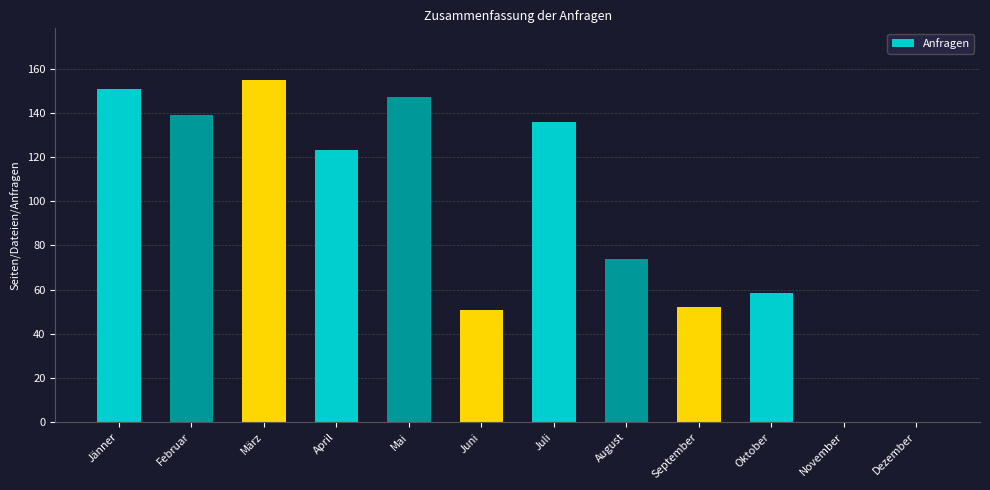

What is the sum of all values?

1086.5